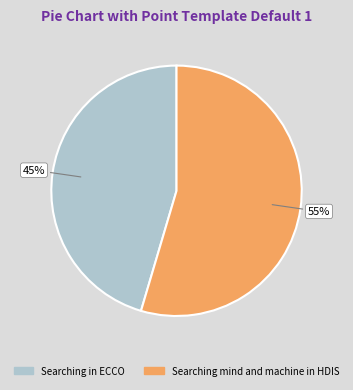

What is the ratio of the value at Searching in ECCO to the value at Searching mind and machine in HDIS?

0.8